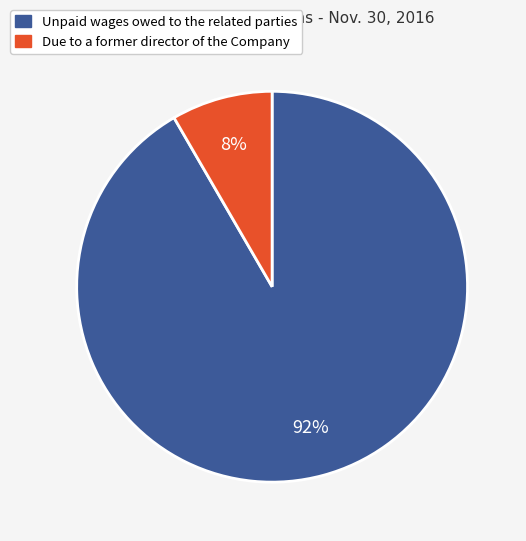

Is the sum of Unpaid wages owed to the related parties and Due to a former director of the Company greater than half?

Yes